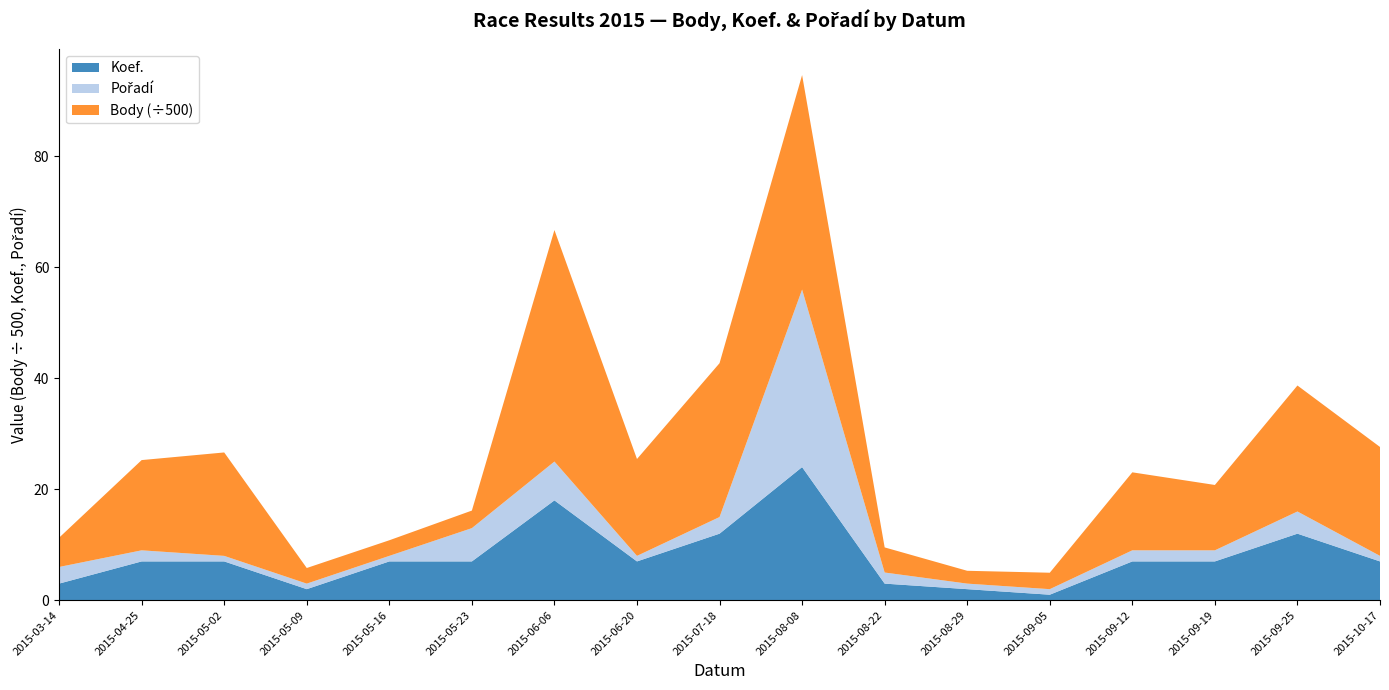

At which category is the sum across all series the highest?

2015-08-08